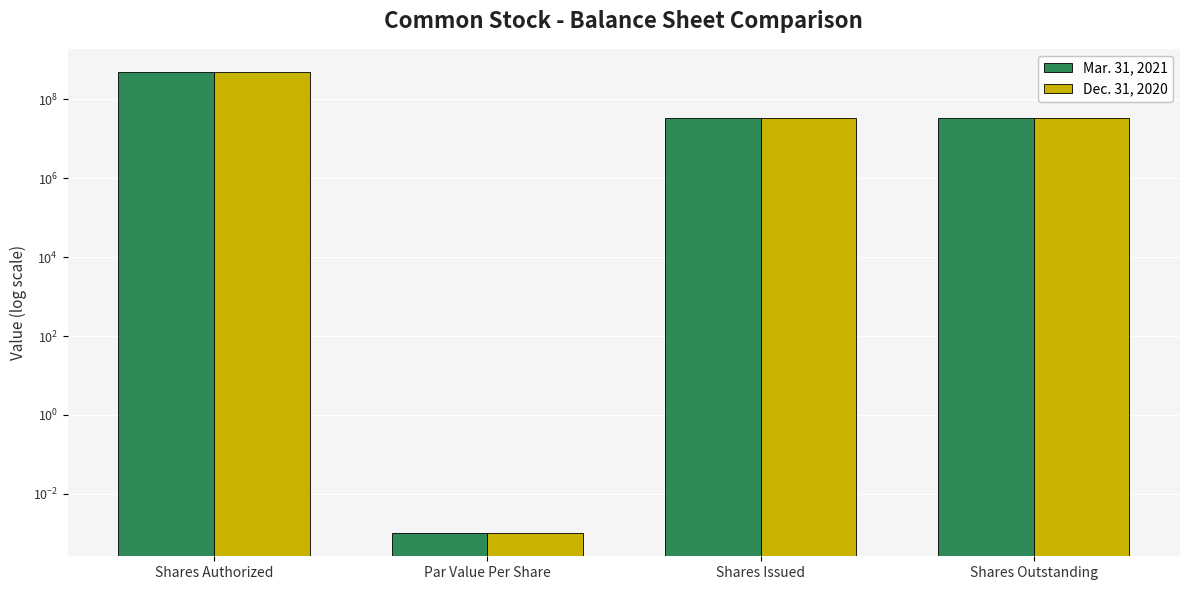

What are all the series names shown in the legend?

Mar. 31, 2021, Dec. 31, 2020